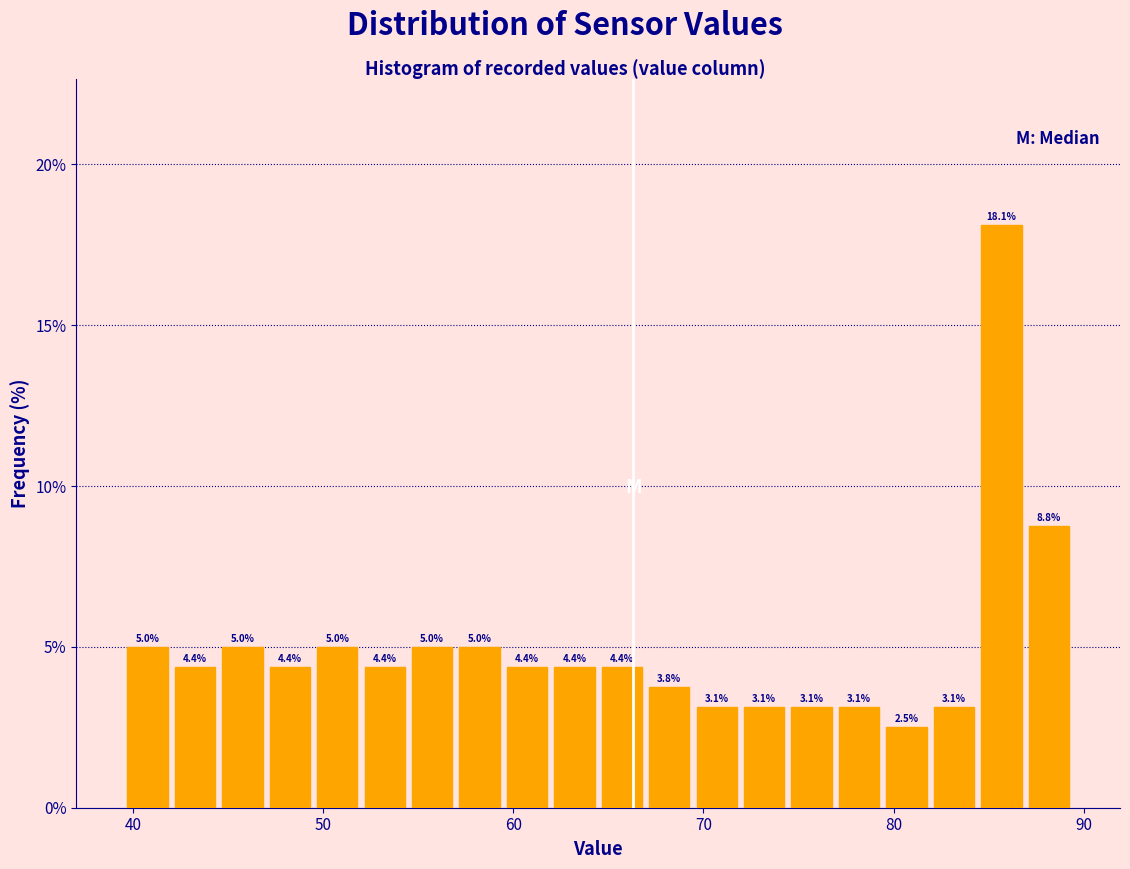

Read against the x-axis, roughly where is the centre of the tallest bar?

86